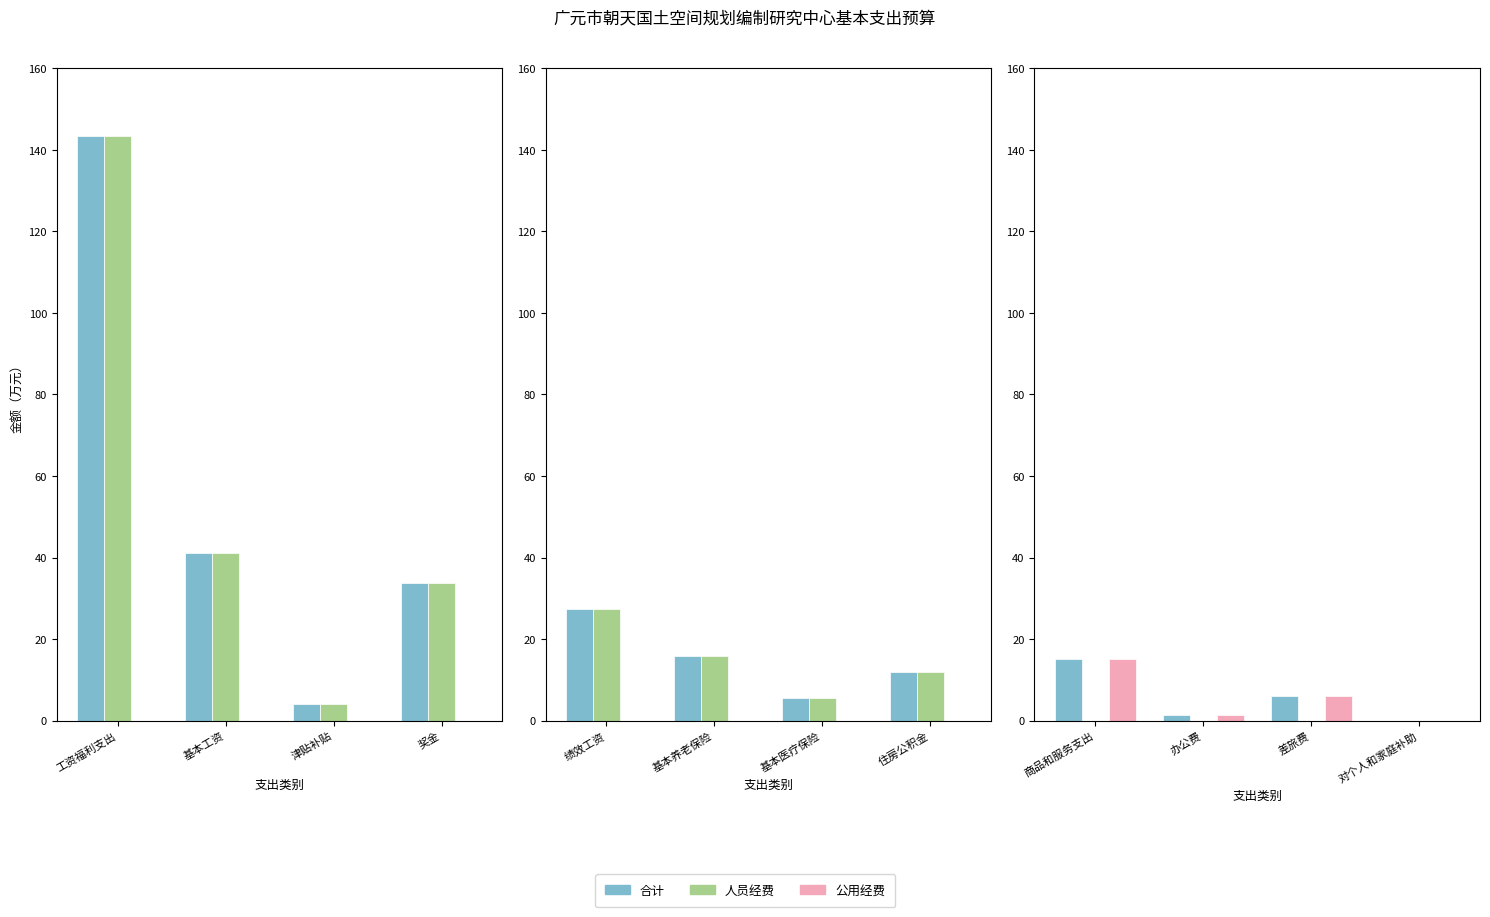

What are all the series names shown in the legend?

合计, 人员经费, 公用经费